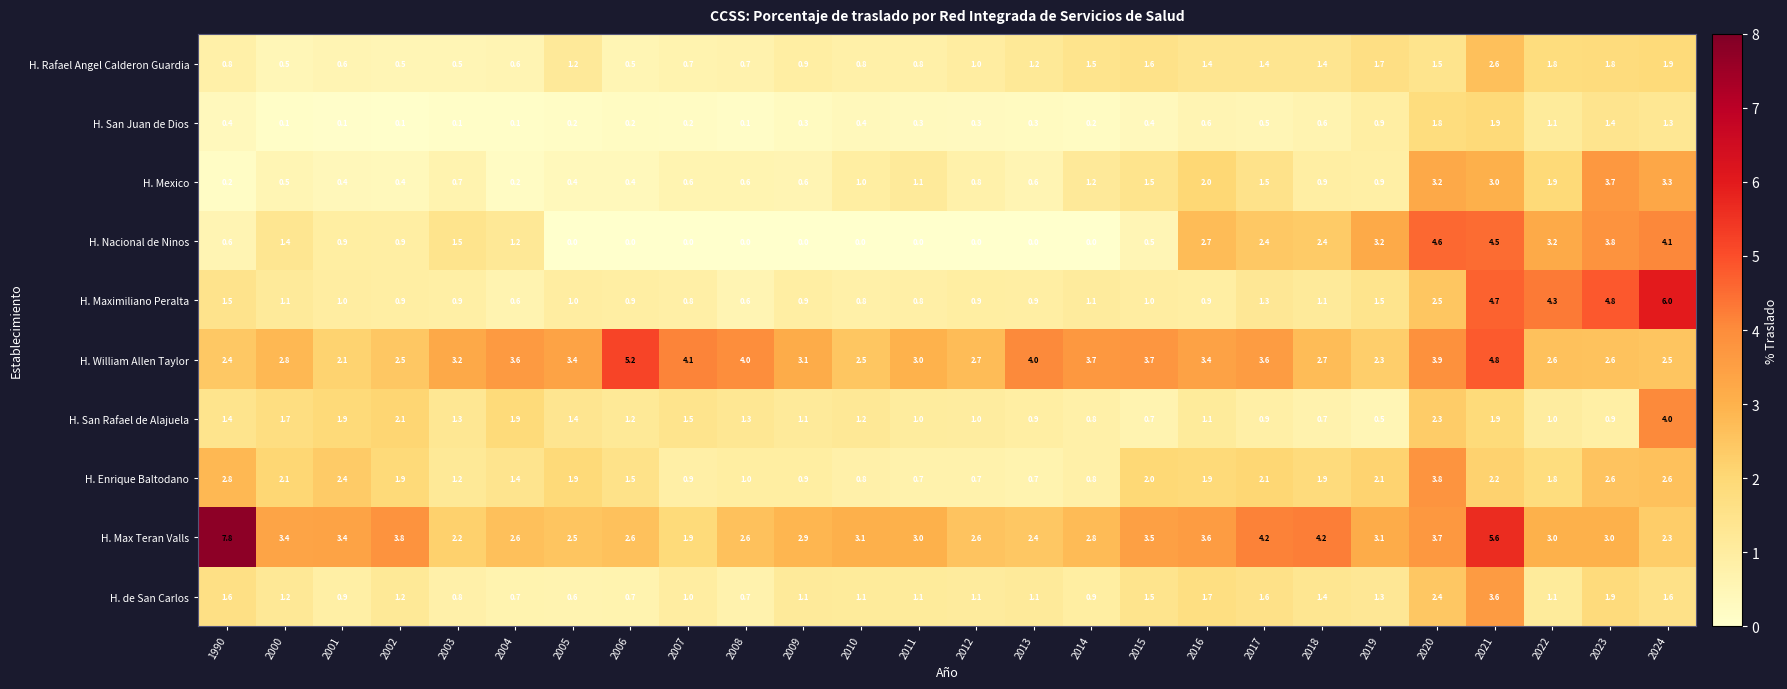

Which label corresponds to the largest value in the chart?

1990